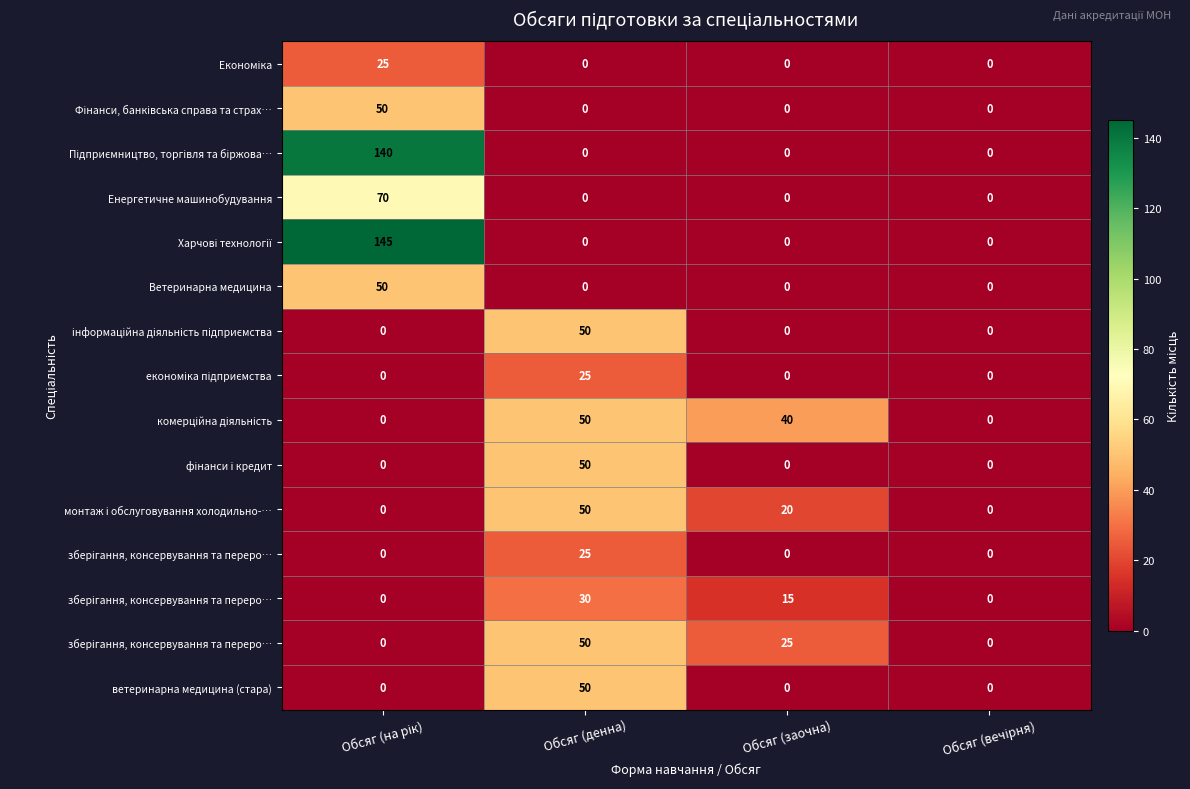

Which label corresponds to the smallest value in the chart?

Обсяг (денна)